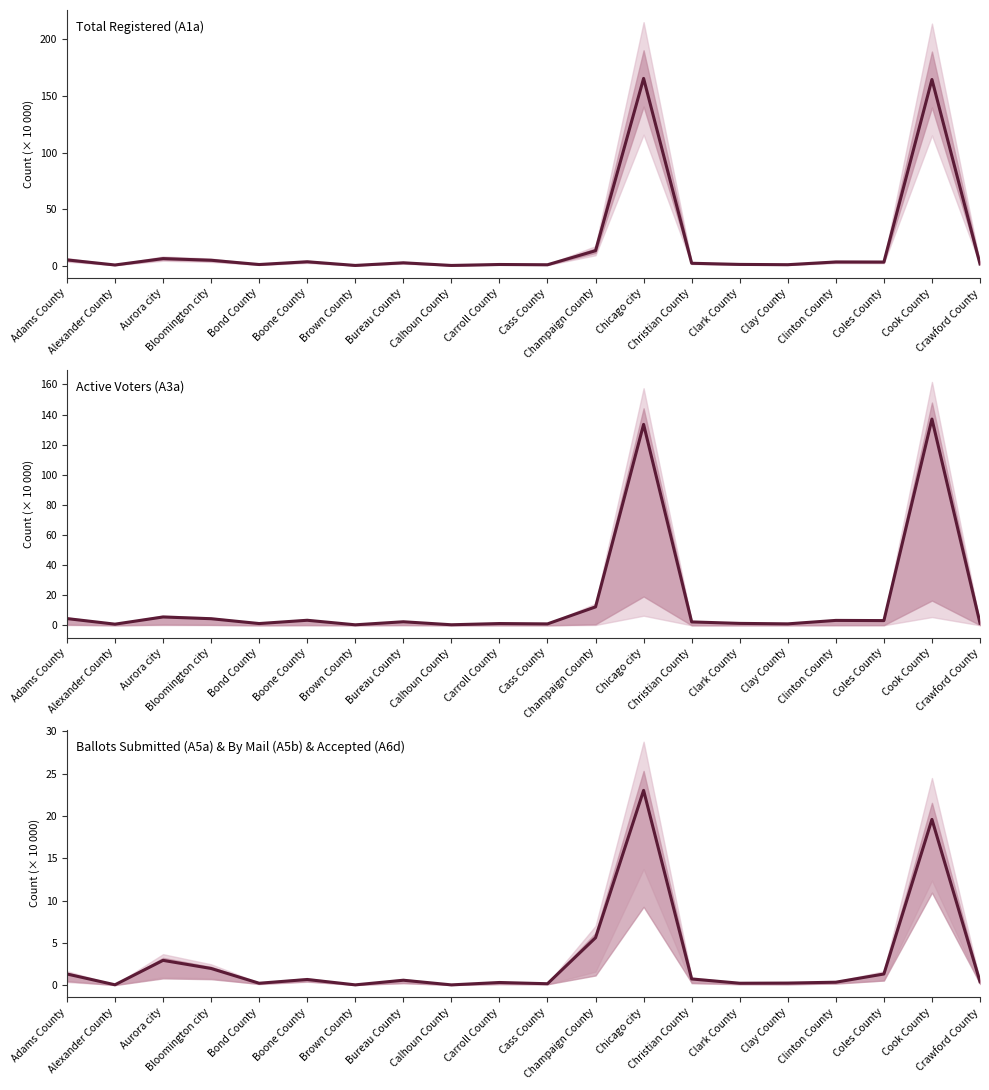

The value of Total Registered (A1a) at Clay County is 0.2. True or false?

False